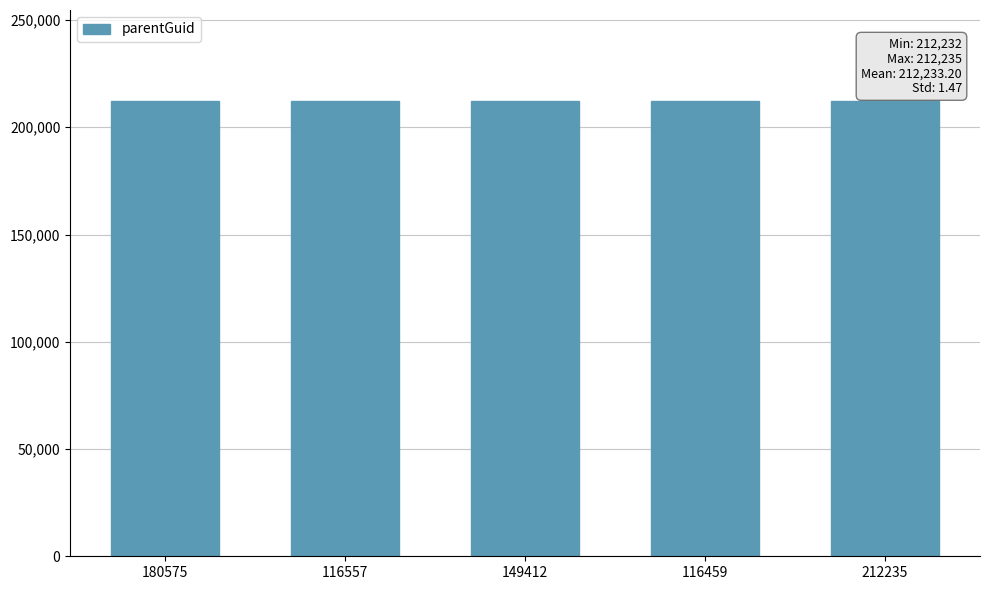

The value at 212235 is 212232. True or false?

True